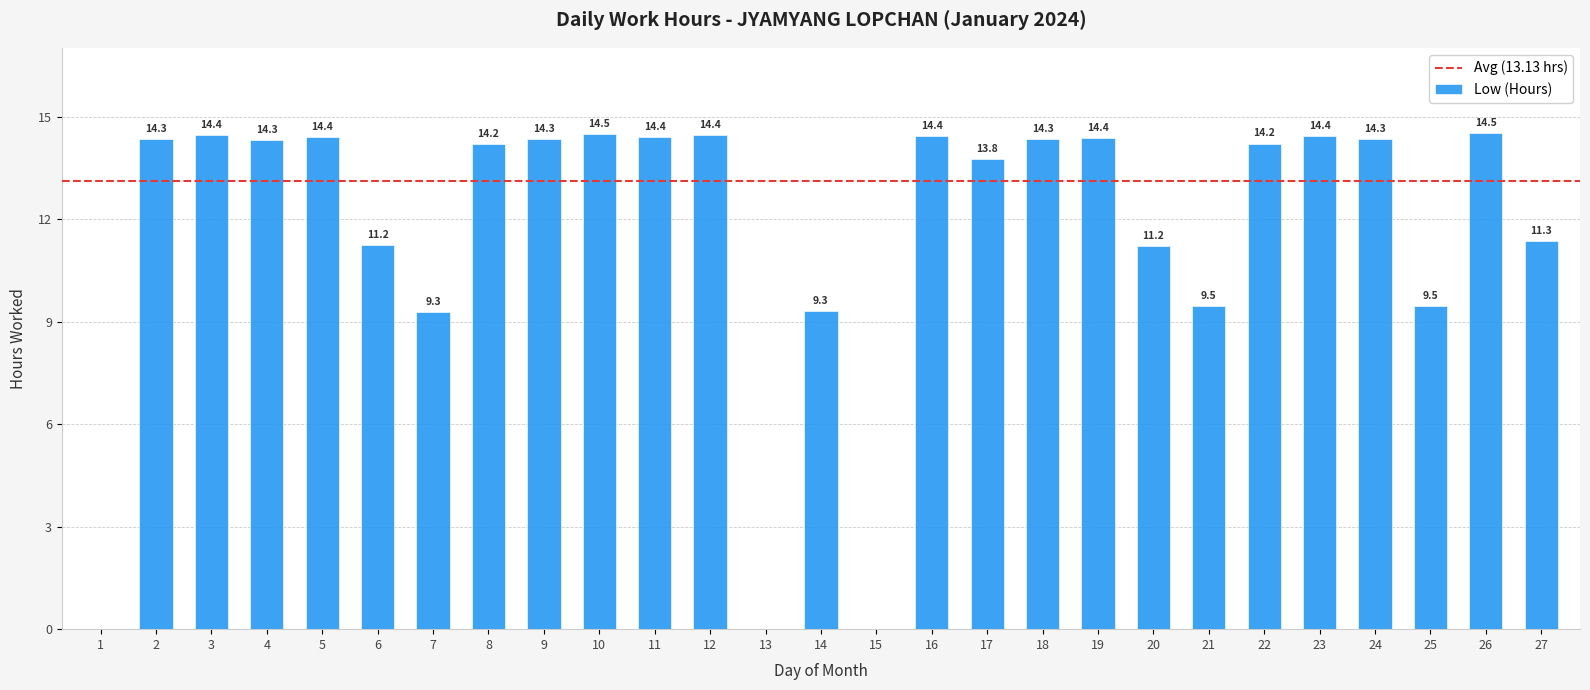

What is the approximate value at 7?

9.3